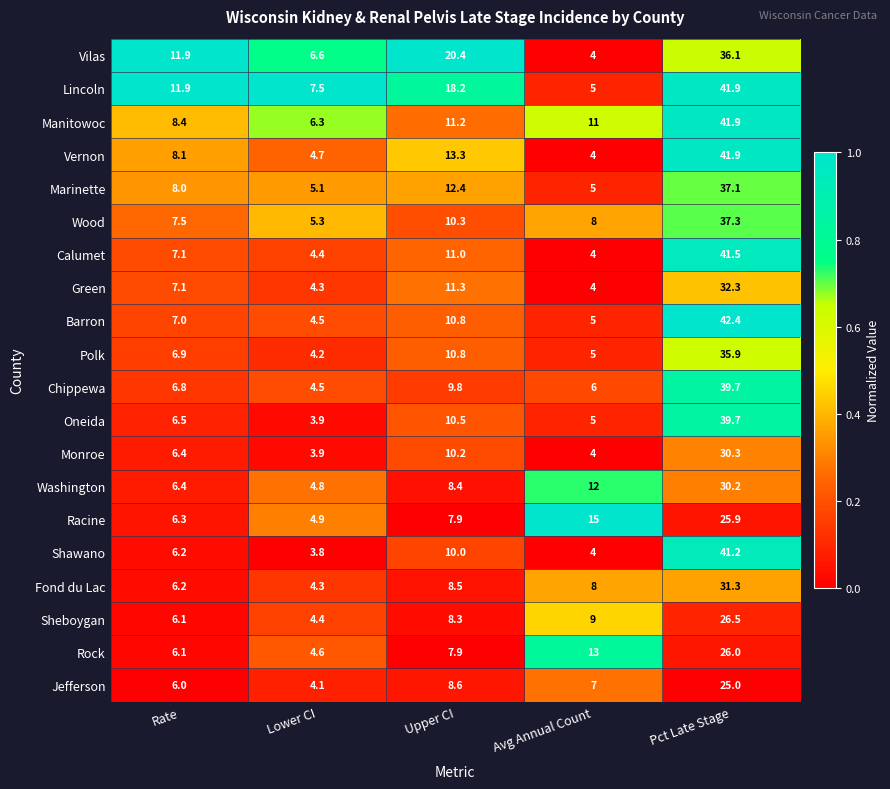

Which series has the largest total across all categories?

Lincoln